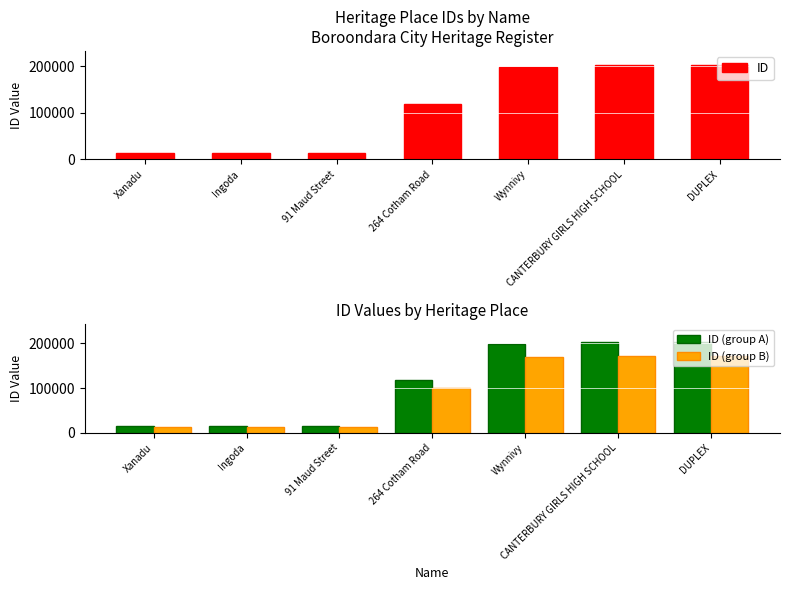

The ID series shows 281166.4 at DUPLEX. True or false?

False